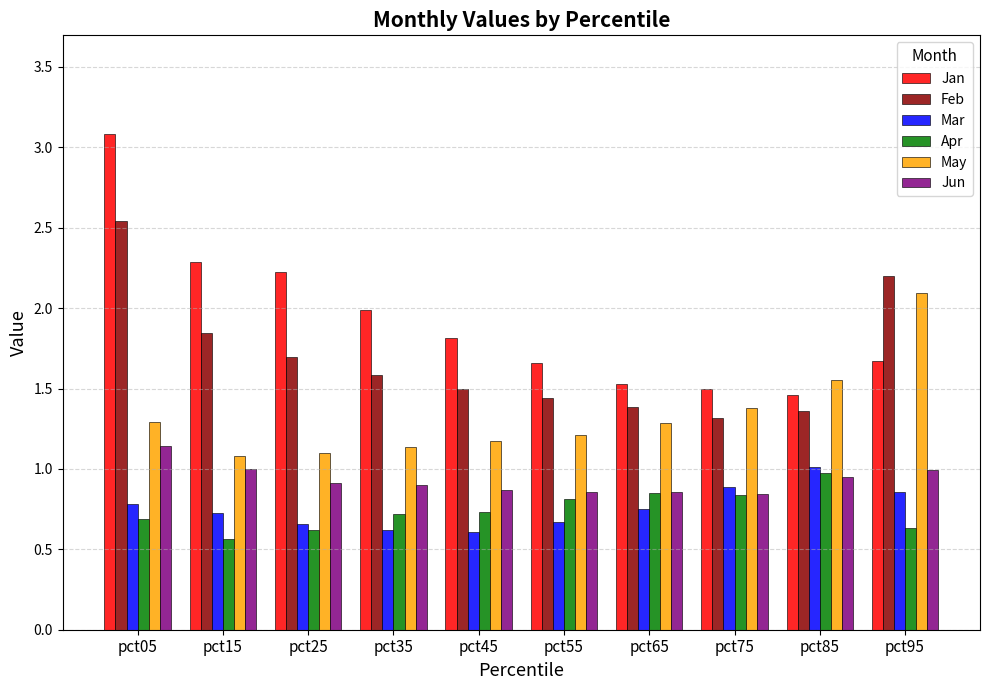

How many bars are there in each group?

6